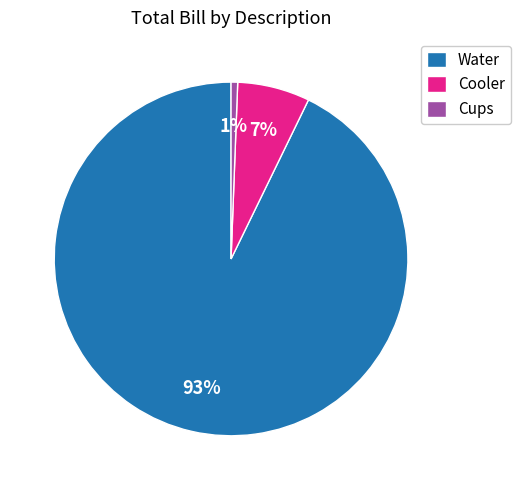

What percentage is the Cups slice, to the nearest percent?

1%